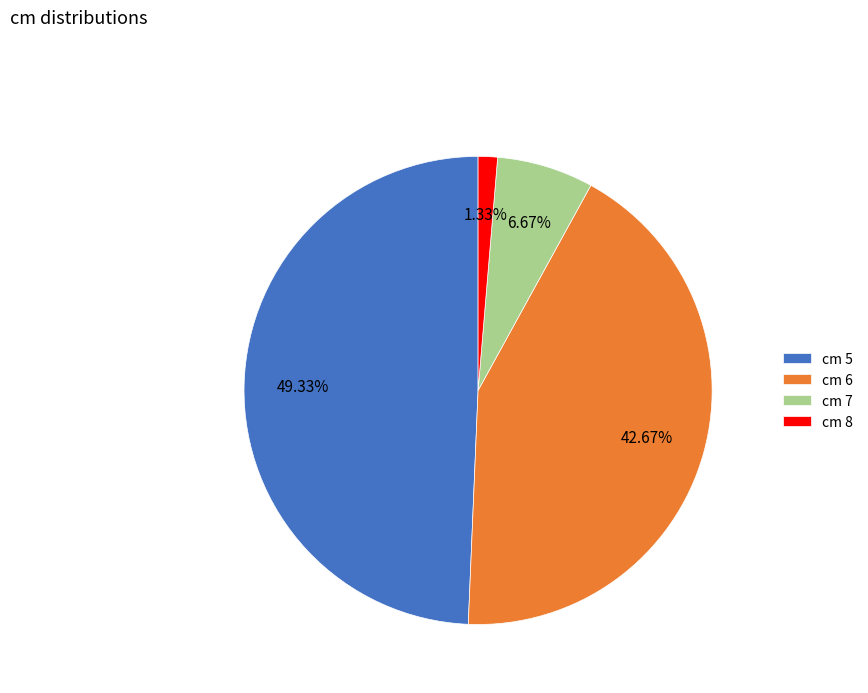

Which slice is the largest?

cm 5